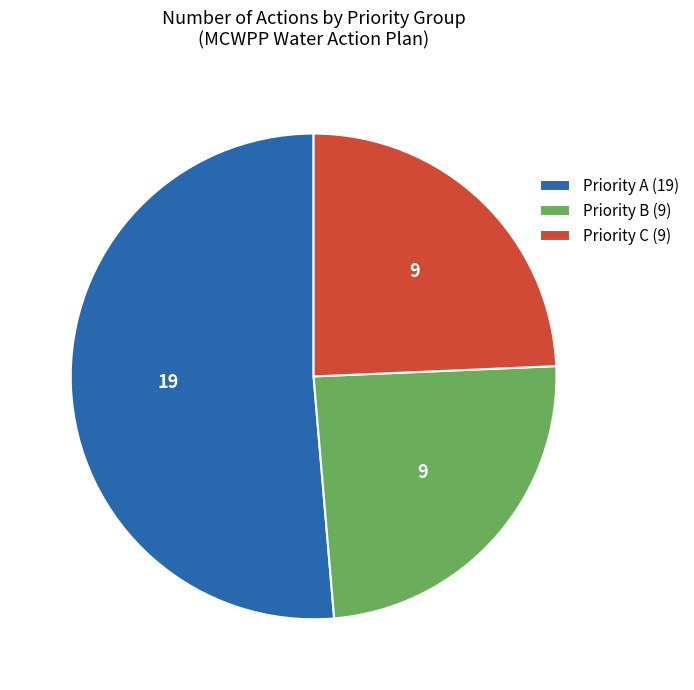

Is there any slice that represents more than half of the pie?

Yes